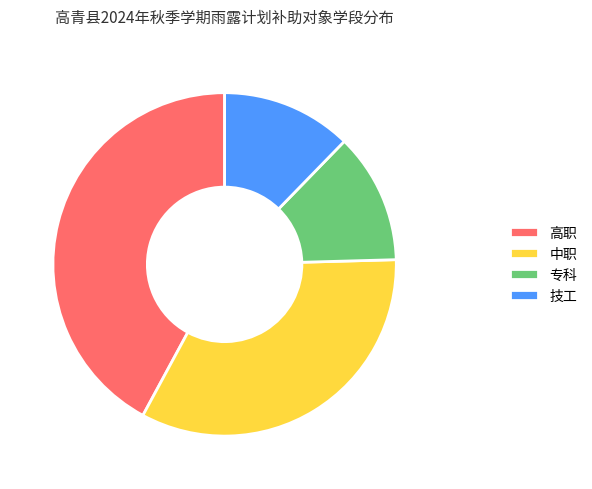

Is the sum of 高职 and 技工 greater than half?

Yes